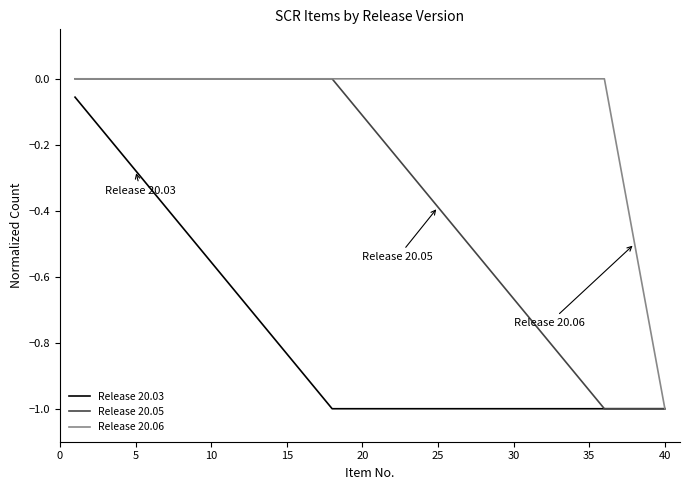

List the series in order of their overall mean, lowest first.

Release 20.03, Release 20.05, Release 20.06